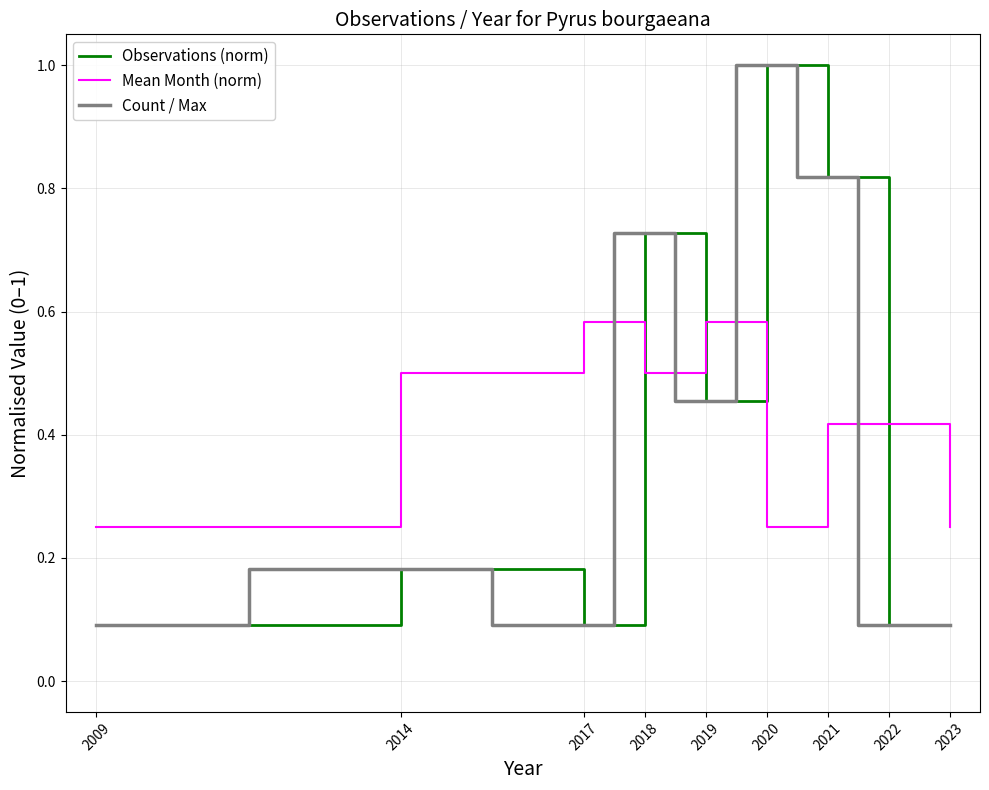

Is this an area chart (filled region under the line)?

No